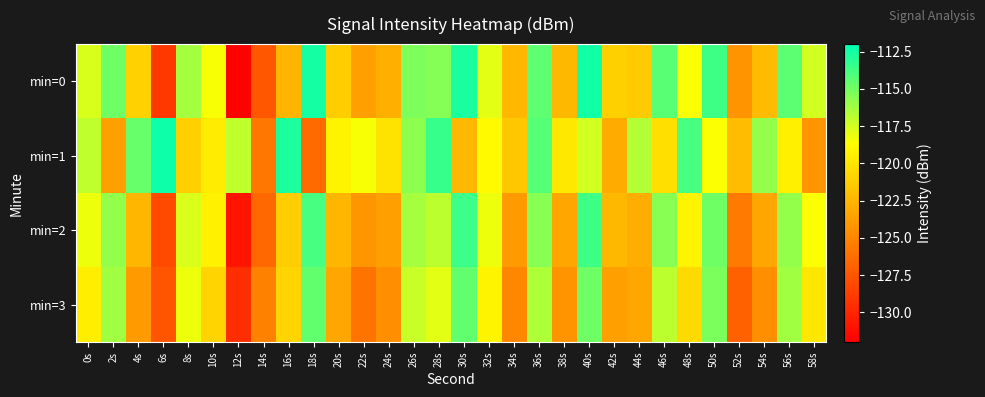

Reading left to right, what are all the values shown in this chart?

min=0: 0s=-117.6	2s=-114.9	4s=-121.0	6s=-129.0	8s=-116.3	10s=-118.5	12s=-131.8	14s=-127.4	16s=-122.5	18s=-112.6	20s=-121.2	22s=-123.6	24s=-122.8	26s=-115.3	28s=-115.5	30s=-112.7	32s=-117.9	34s=-122.4	36s=-114.5	38s=-122.3	40s=-112.5	42s=-121.1	44s=-121.4	46s=-114.3	48s=-118.5	50s=-113.7	52s=-124.2	54s=-122.2	56s=-114.4	58s=-117.5
min=1: 0s=-117.0	2s=-123.7	4s=-114.7	6s=-112.4	8s=-121.1	10s=-119.6	12s=-117.0	14s=-125.7	16s=-112.8	18s=-126.4	20s=-119.2	22s=-118.5	24s=-120.1	26s=-115.7	28s=-113.5	30s=-122.3	32s=-118.9	34s=-121.6	36s=-114.2	38s=-119.9	40s=-117.5	42s=-123.0	44s=-116.7	46s=-120.3	48s=-113.9	50s=-118.6	52s=-122.1	54s=-115.9	56s=-119.5	58s=-124.1
min=2: 0s=-118.2	2s=-115.9	4s=-122.5	6s=-128.1	8s=-117.7	10s=-119.3	12s=-130.9	14s=-126.6	16s=-121.2	18s=-113.9	20s=-122.5	22s=-124.1	24s=-123.7	26s=-116.3	28s=-116.9	30s=-113.6	32s=-118.2	34s=-123.9	36s=-115.6	38s=-123.2	40s=-113.7	42s=-122.3	44s=-122.9	46s=-115.6	48s=-119.2	50s=-114.9	52s=-125.6	54s=-123.2	56s=-115.9	58s=-118.6
min=3: 0s=-119.6	2s=-116.2	4s=-123.9	6s=-127.6	8s=-118.2	10s=-120.9	12s=-129.6	14s=-125.2	16s=-120.9	18s=-114.6	20s=-123.2	22s=-125.9	24s=-124.6	26s=-117.2	28s=-117.9	30s=-114.6	32s=-119.2	34s=-124.9	36s=-116.6	38s=-124.2	40s=-114.9	42s=-123.6	44s=-123.2	46s=-116.9	48s=-120.6	50s=-115.2	52s=-126.9	54s=-124.6	56s=-116.2	58s=-119.9